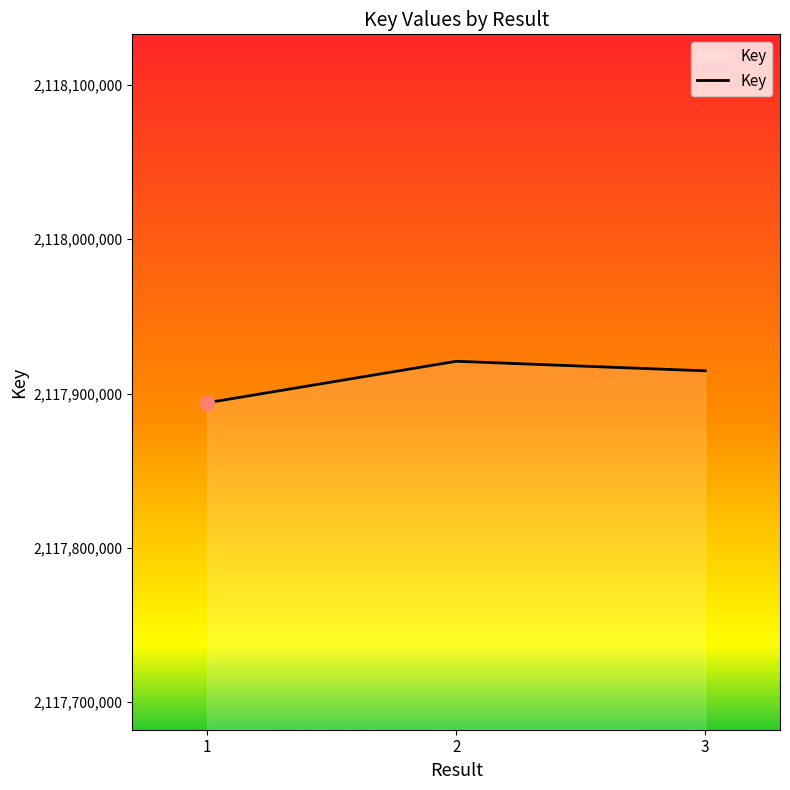

Is it true that the value at 1 is 769500332?

False